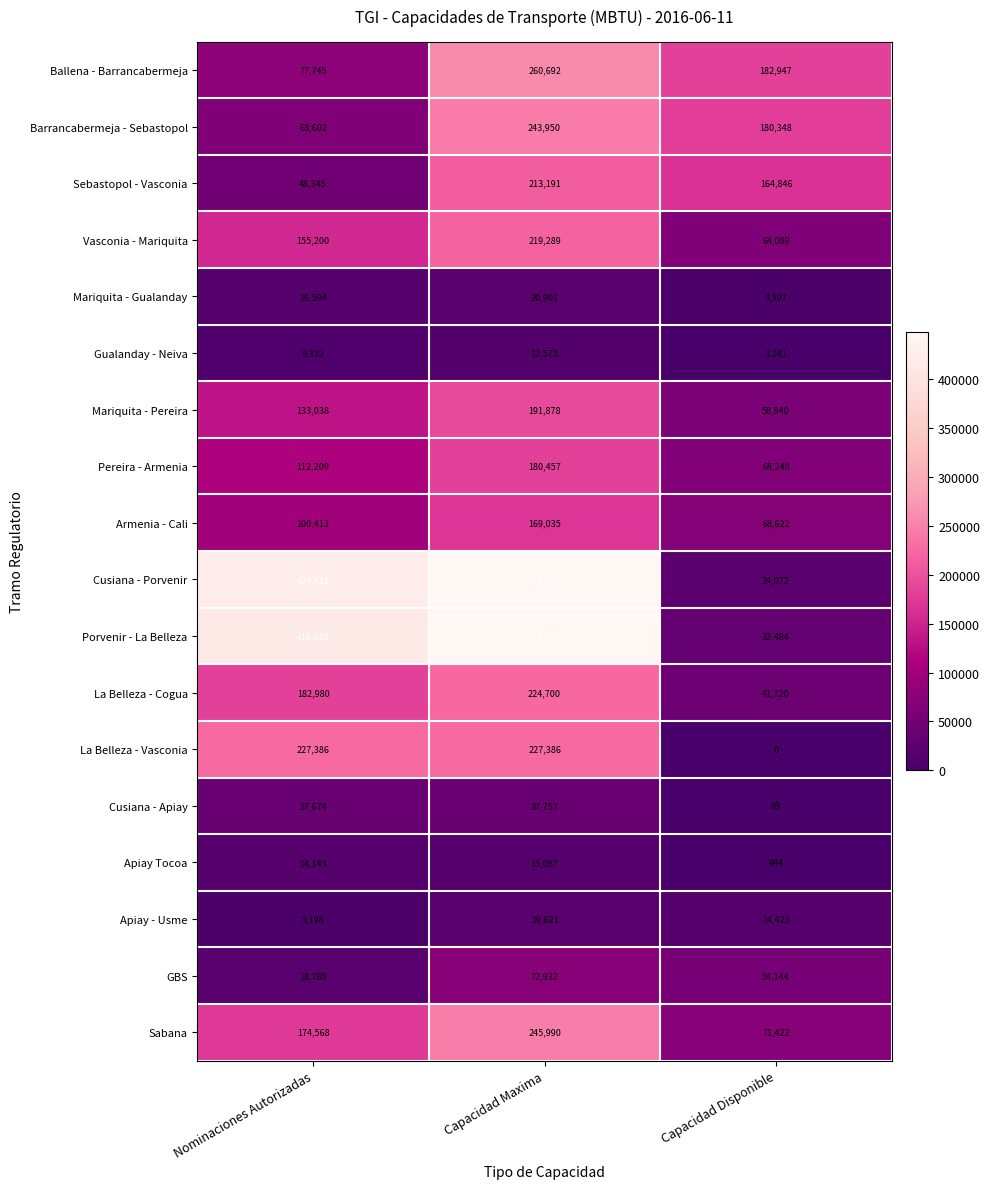

What is the spread (max minus min) of values at Capacidad Disponible?

182947